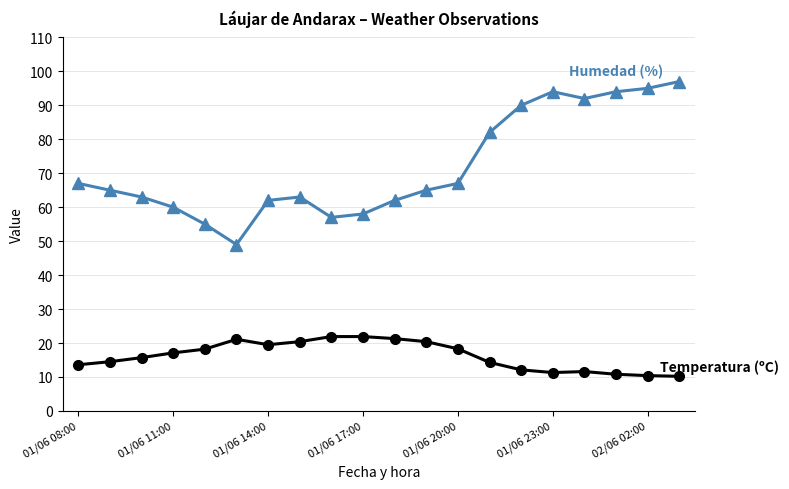

What is the greatest value displayed?

97.0